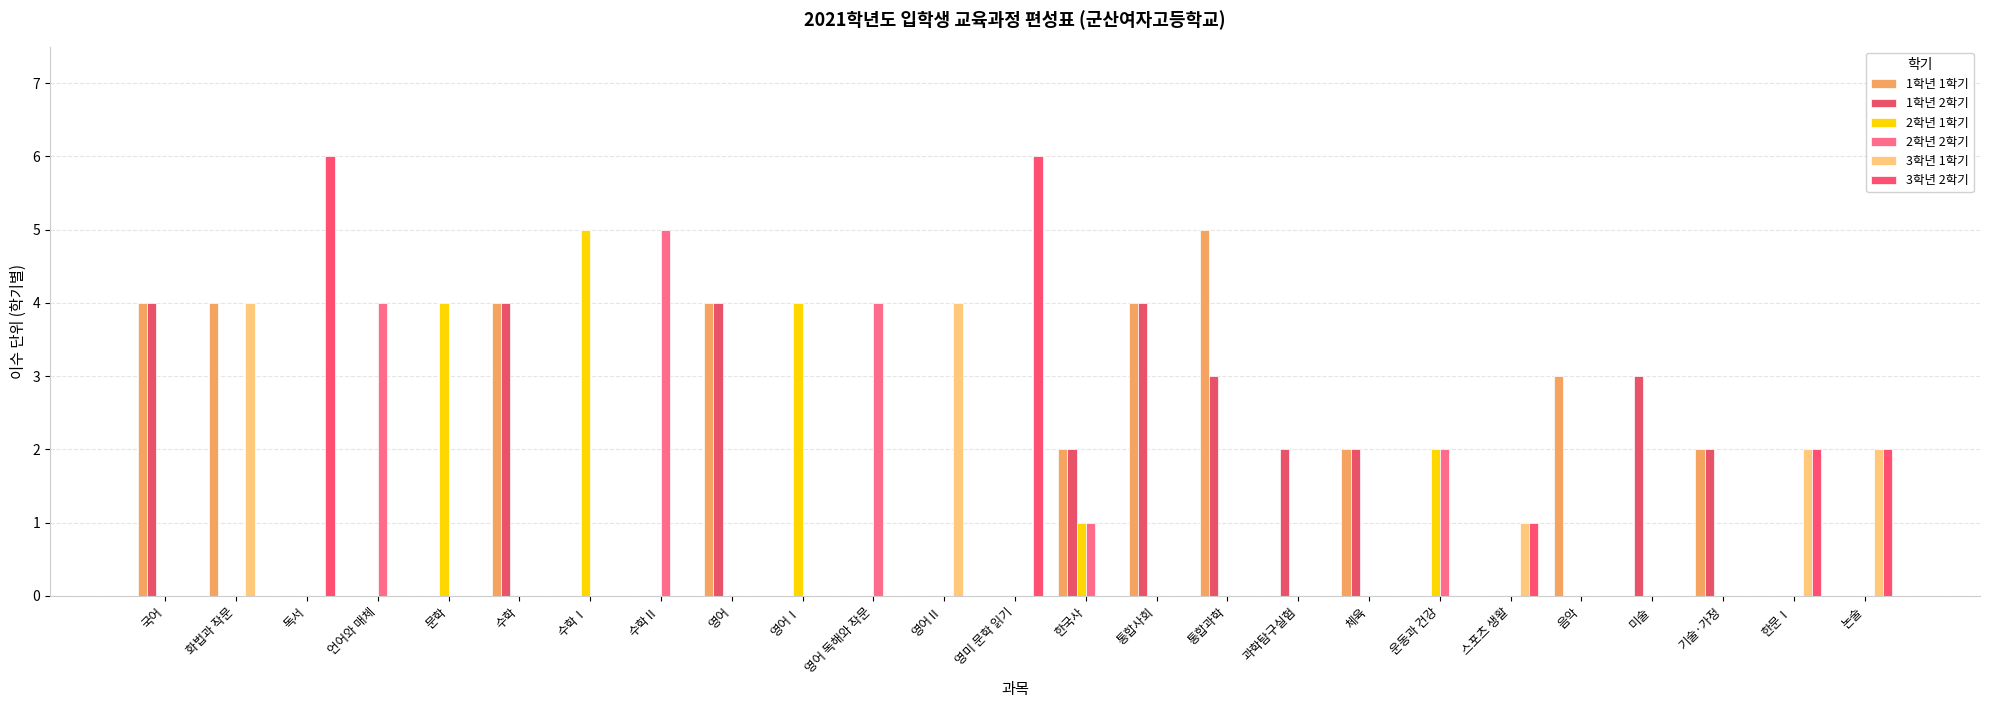

Which category has the lowest value in the 2학년 1학기 series?

국어